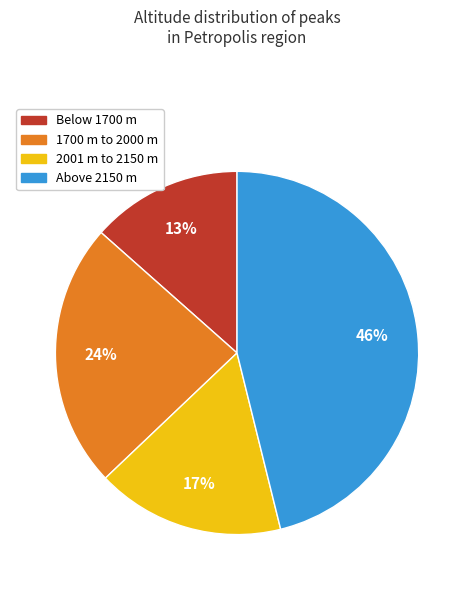

Is there a majority slice in this chart?

No